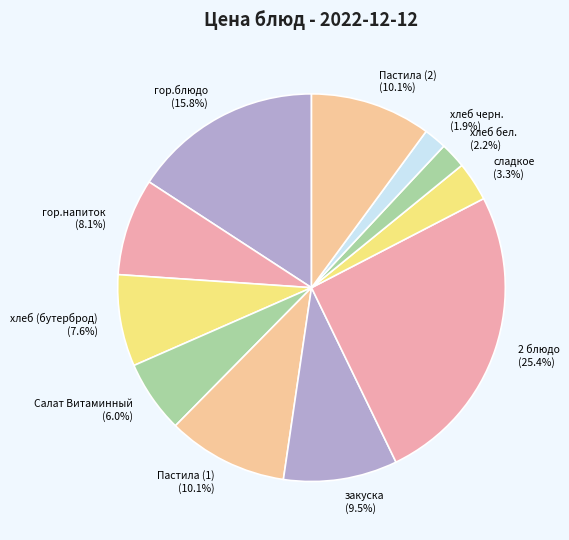

Is there any slice that represents more than half of the pie?

No